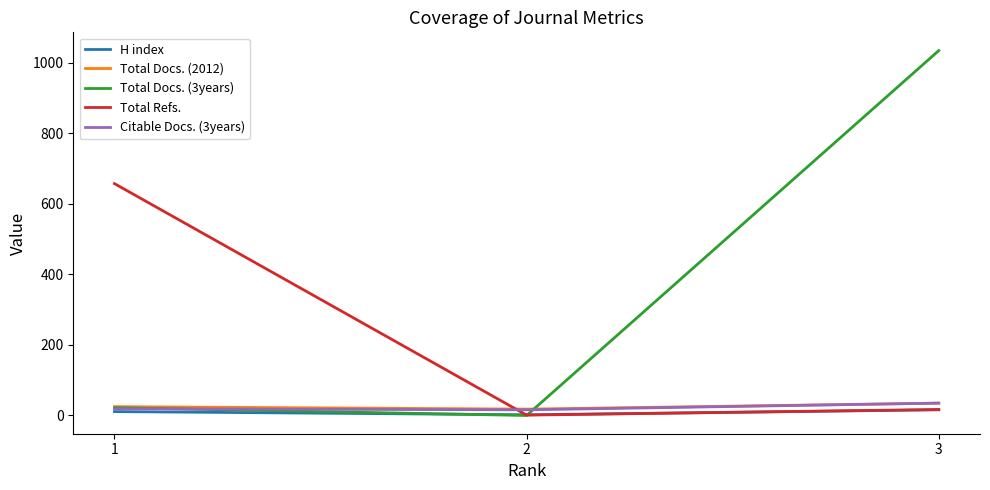

Which series has the largest total across all categories?

Total Docs. (3years)